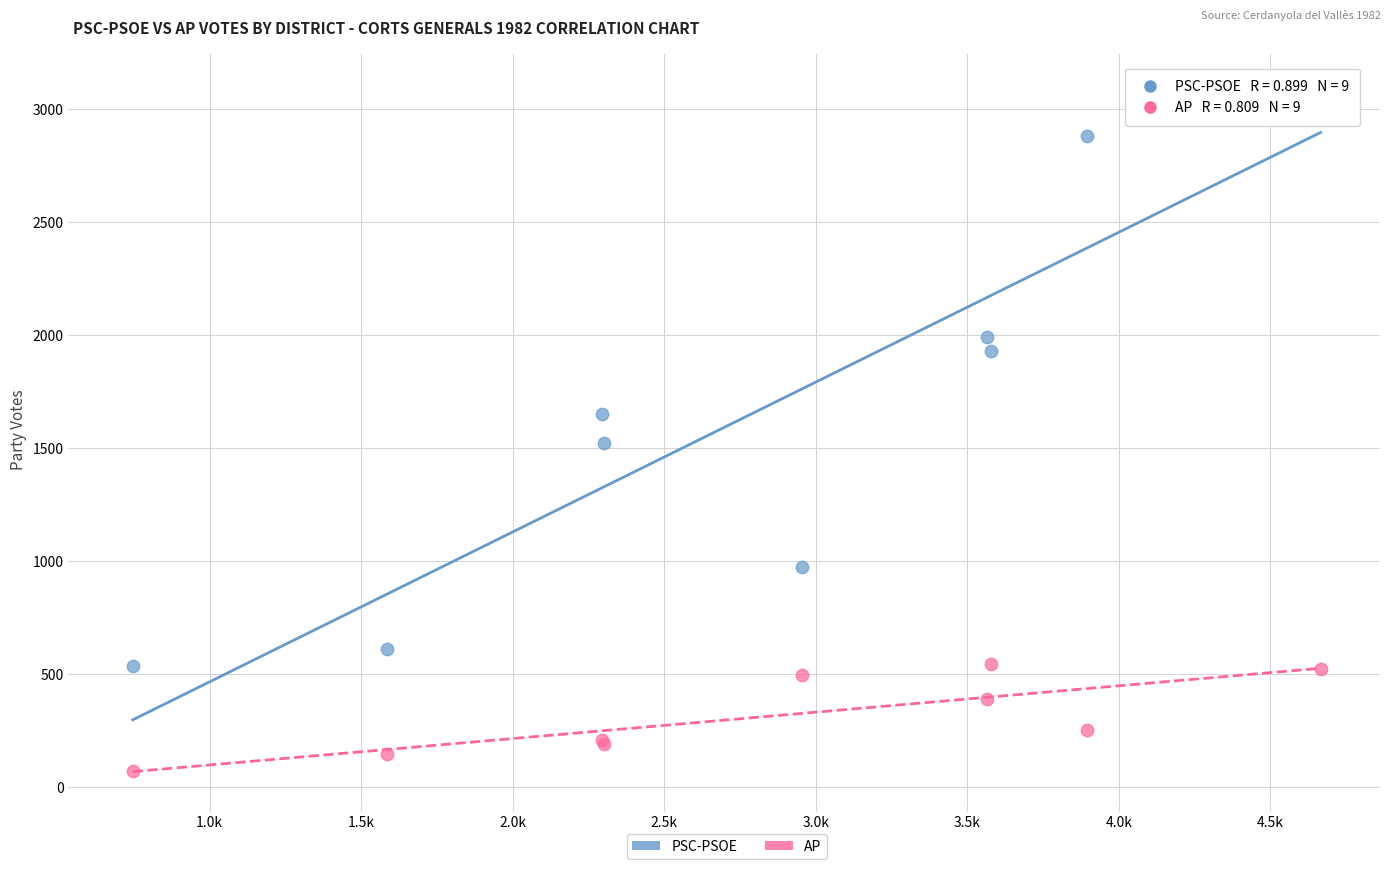

Which series reaches the minimum Y coordinate?

AP